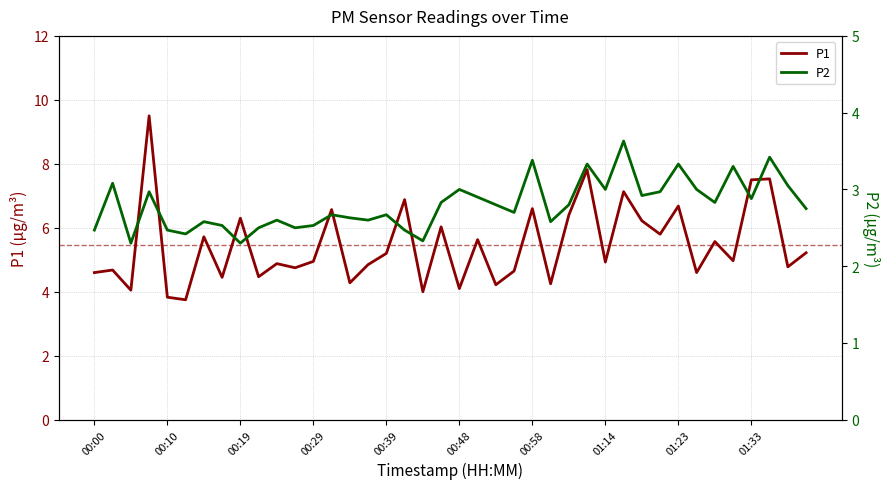

The value of P1 at 00:00 is 4.6. True or false?

True